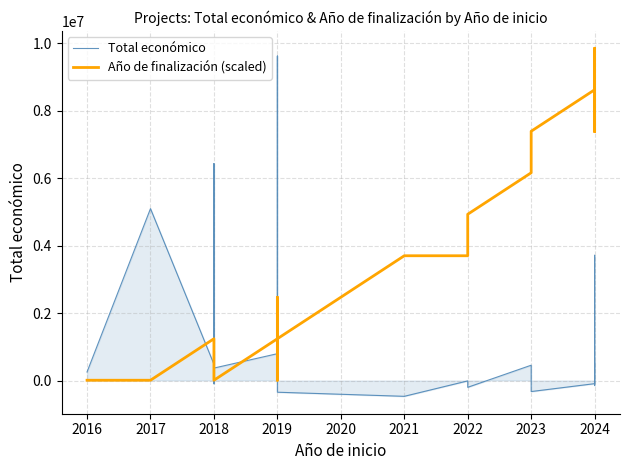

How many data points does each series have?

26